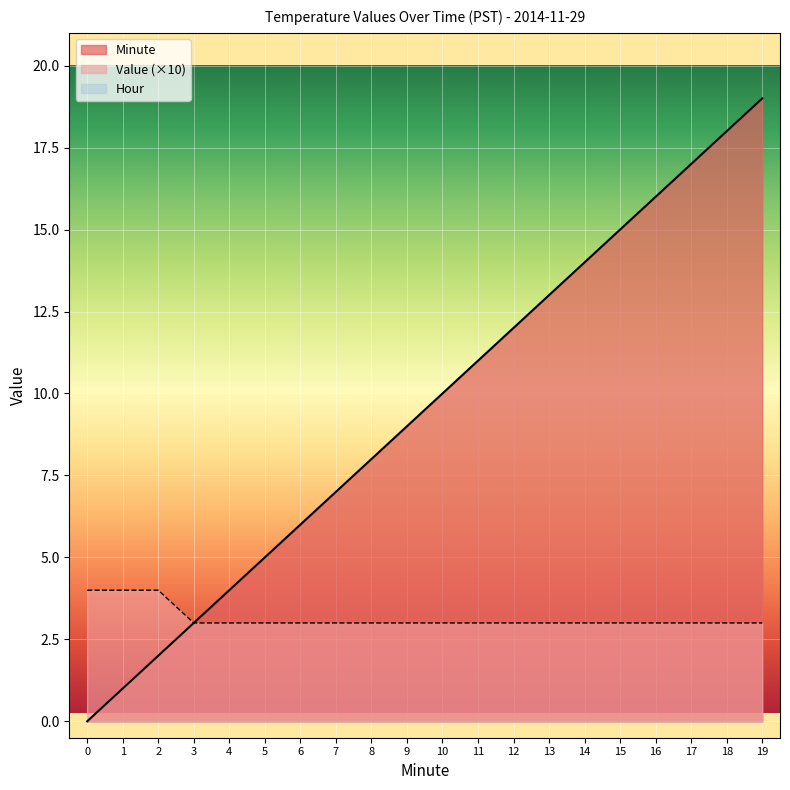

What is the average value of the Minute series?

10